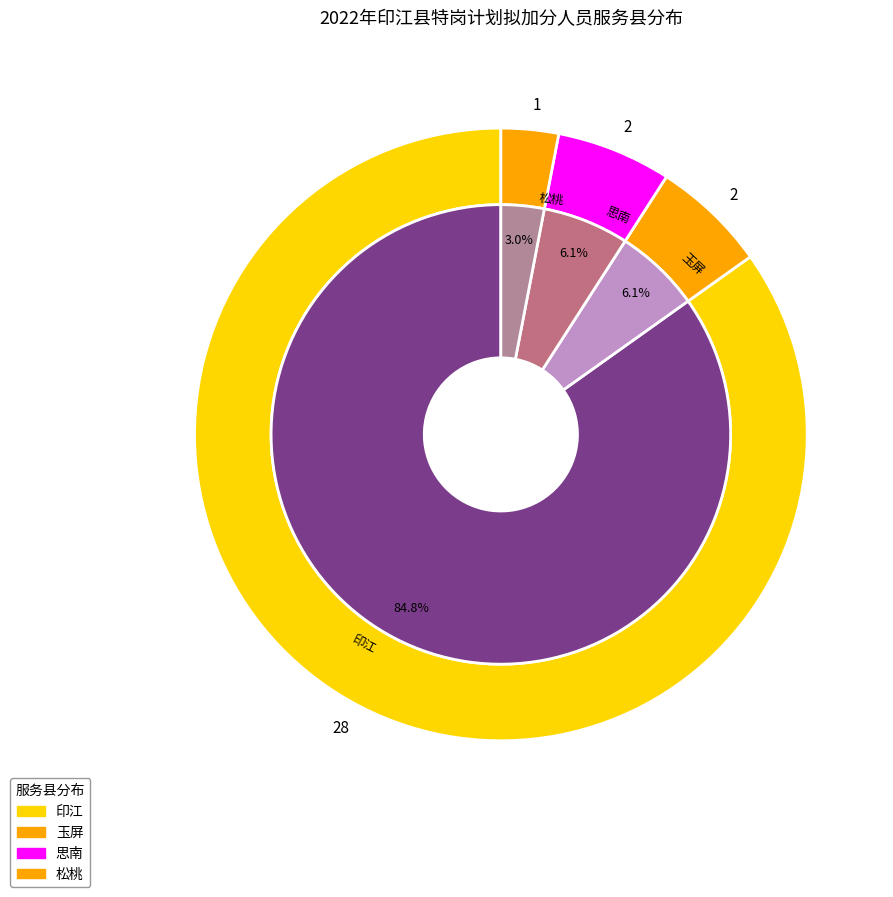

What is the change in value from 印江 to 松桃?

-27